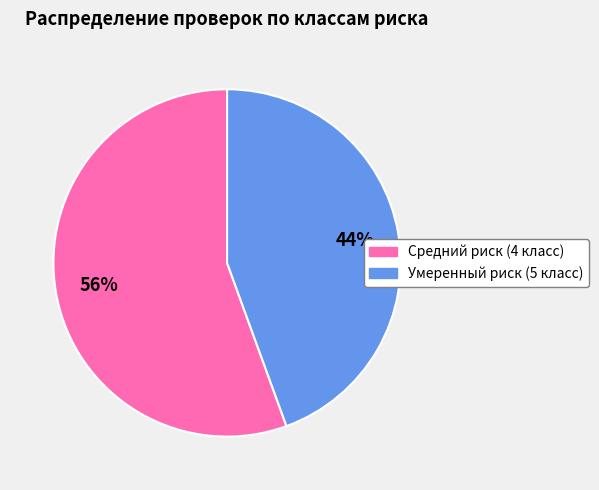

Which category has the biggest portion of the pie?

Средний риск (4 класс)